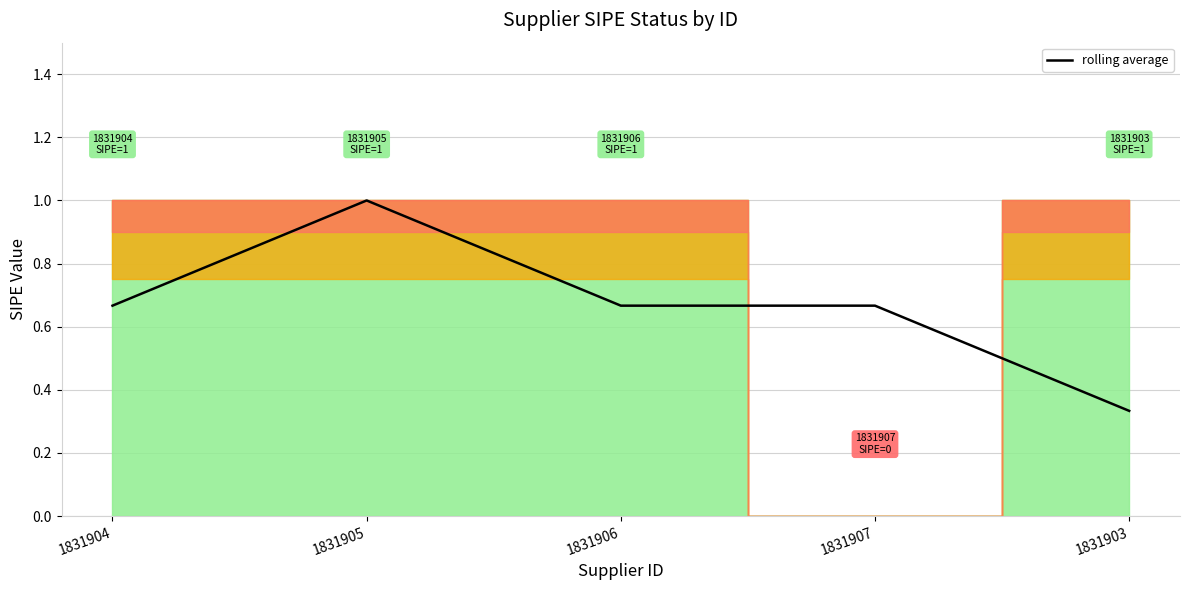

The chart shows a value of 0.3 at 1831906. True or false?

False